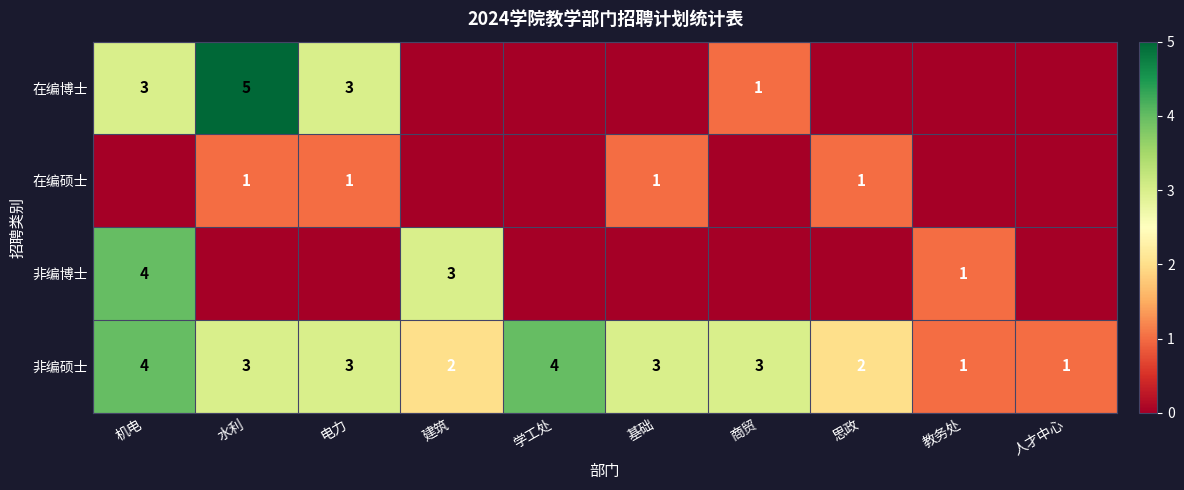

Read the 非编硕士 value at 学工处.

4